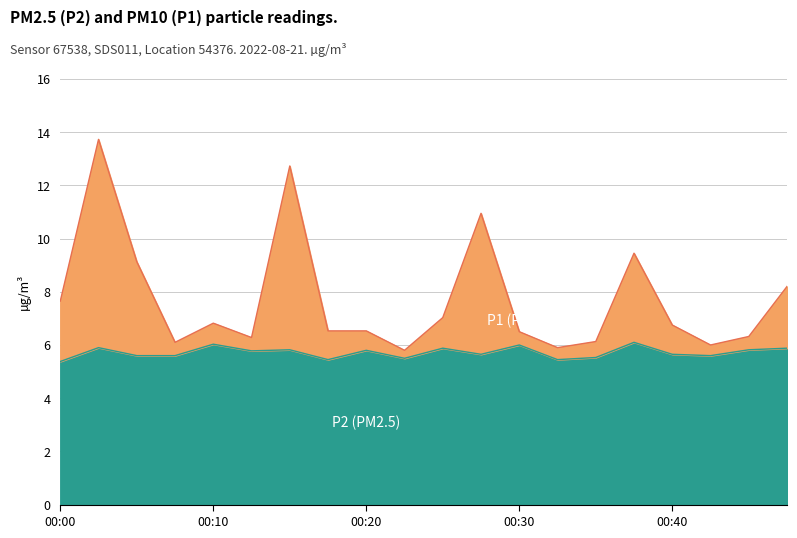

Rank the series by their average value, from highest to lowest.

P1, P2